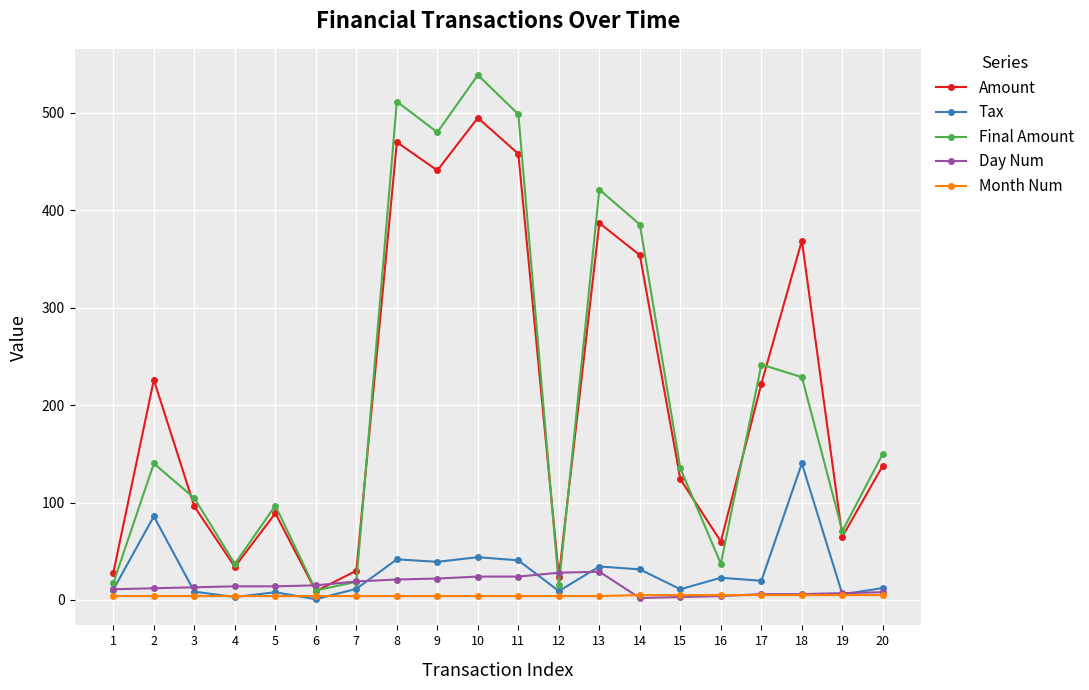

At 8, list the series in order from largest to smallest.

Final Amount, Amount, Tax, Day Num, Month Num